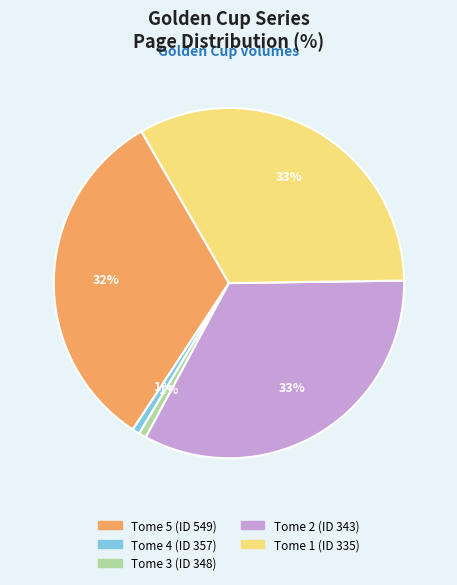

To the nearest percent, what is the average slice percentage?

20%